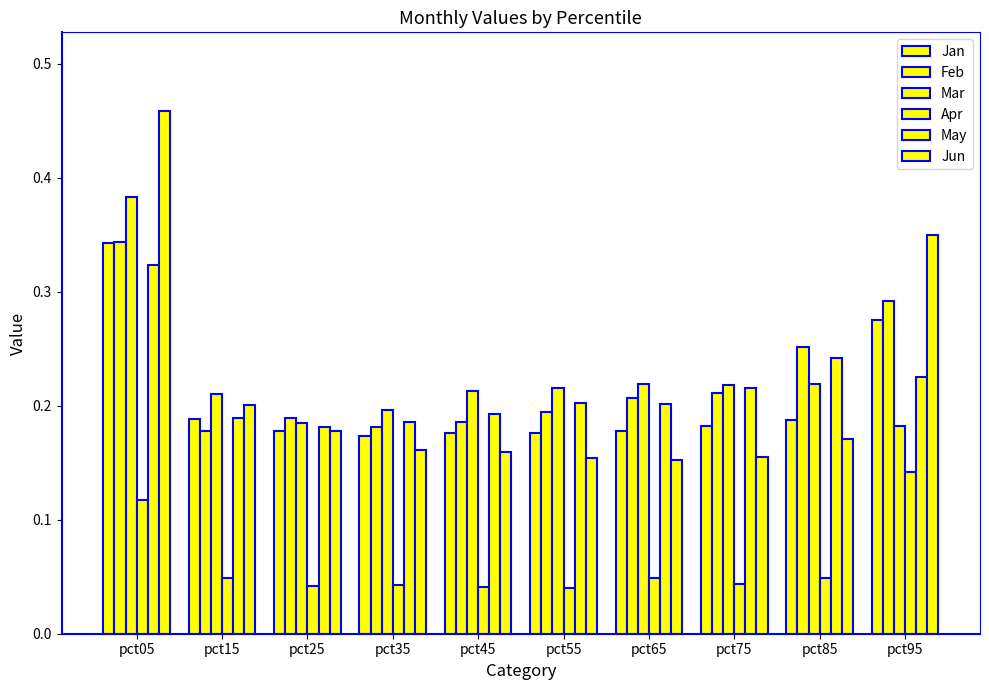

Reading right to left, what are all the values shown in this chart?

Jan: pct95=0.3	pct85=0.2	pct75=0.2	pct65=0.2	pct55=0.2	pct45=0.2	pct35=0.2	pct25=0.2	pct15=0.2	pct05=0.3
Feb: pct95=0.3	pct85=0.3	pct75=0.2	pct65=0.2	pct55=0.2	pct45=0.2	pct35=0.2	pct25=0.2	pct15=0.2	pct05=0.3
Mar: pct95=0.2	pct85=0.2	pct75=0.2	pct65=0.2	pct55=0.2	pct45=0.2	pct35=0.2	pct25=0.2	pct15=0.2	pct05=0.4
Apr: pct95=0.1	pct85=0.0	pct75=0.0	pct65=0.0	pct55=0.0	pct45=0.0	pct35=0.0	pct25=0.0	pct15=0.0	pct05=0.1
May: pct95=0.2	pct85=0.2	pct75=0.2	pct65=0.2	pct55=0.2	pct45=0.2	pct35=0.2	pct25=0.2	pct15=0.2	pct05=0.3
Jun: pct95=0.3	pct85=0.2	pct75=0.2	pct65=0.2	pct55=0.2	pct45=0.2	pct35=0.2	pct25=0.2	pct15=0.2	pct05=0.5